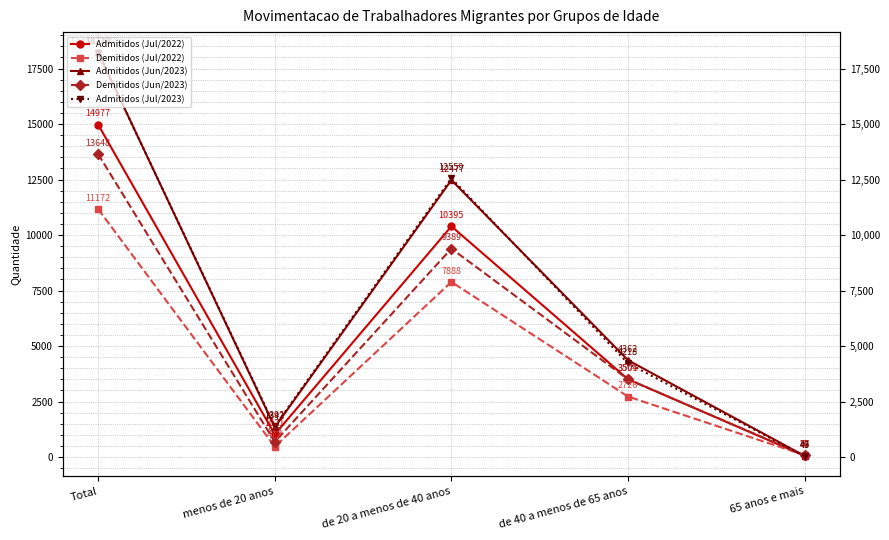

How many intersections are there between Admitidos (Jun/2023) and Admitidos (Jul/2023)?

2